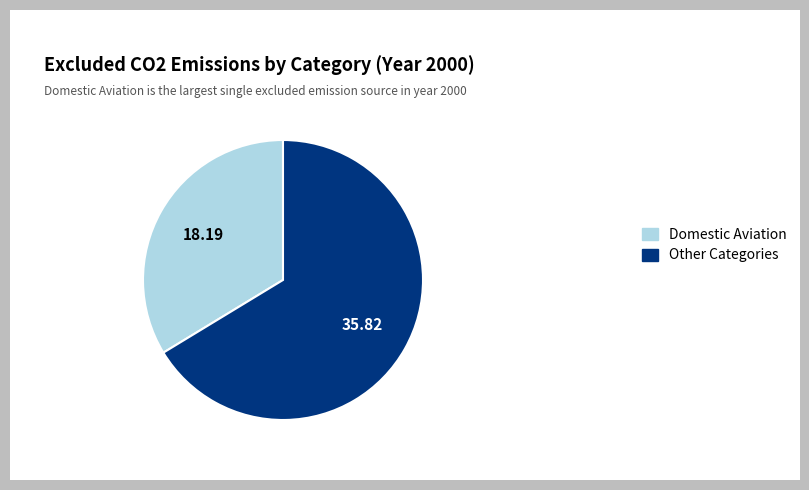

Is Domestic Aviation the majority of the pie?

No